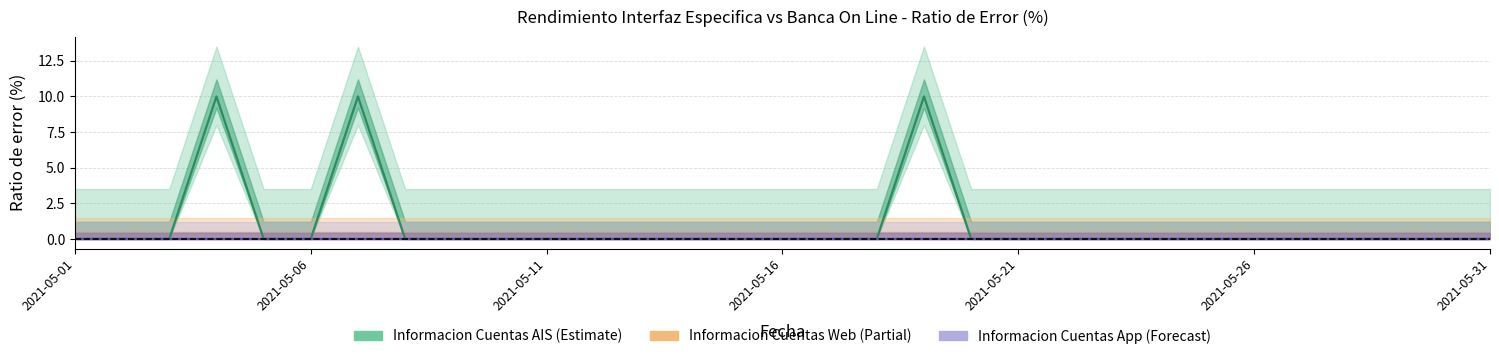

Which series changed the most between 2021-05-04 and 2021-05-07?

Informacion Cuentas AIS - Ratio de error